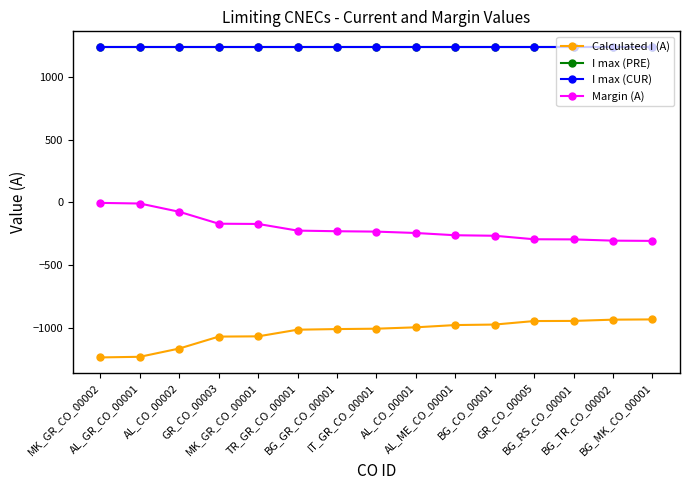

True or false: Calculated I (A) has more than 1 interior local peaks.

False